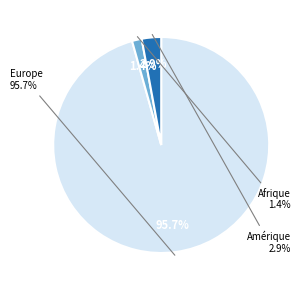

Which category has the biggest portion of the pie?

Europe